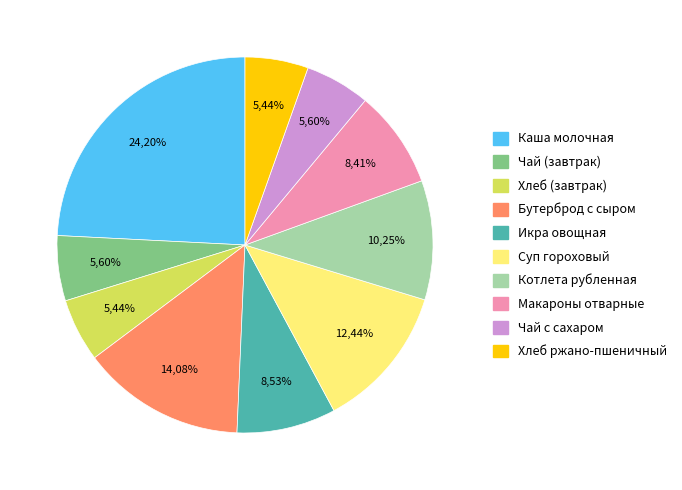

Does Суп гороховый represent more than half of the total?

No